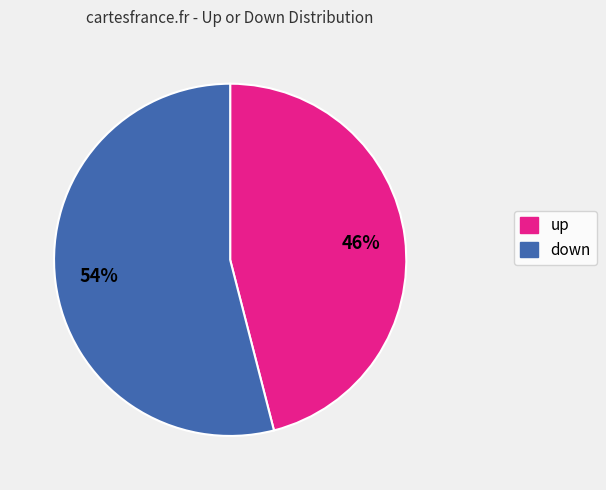

Does any single category account for the majority?

Yes